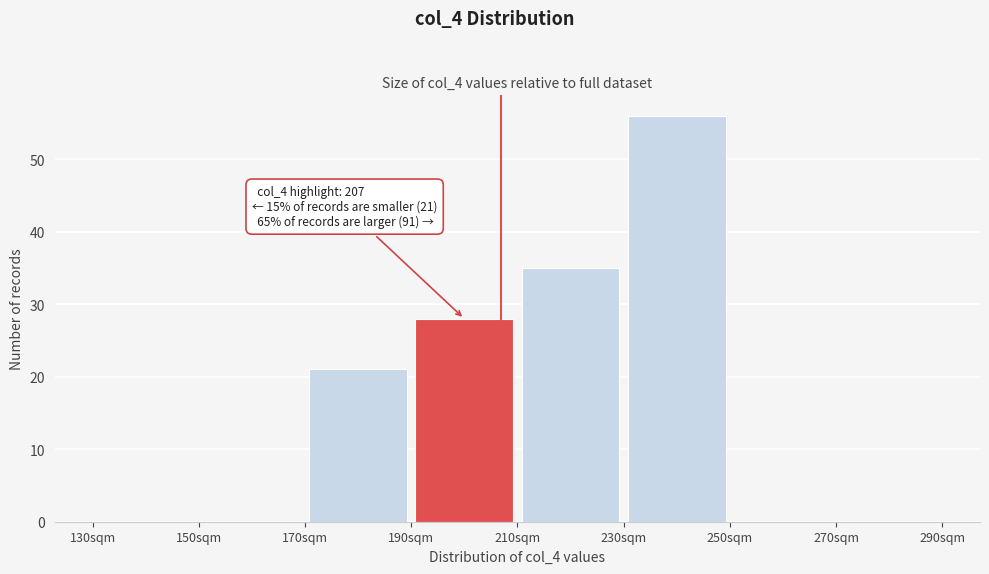

Over which range of the x-axis is the bar tallest?

230 to 250